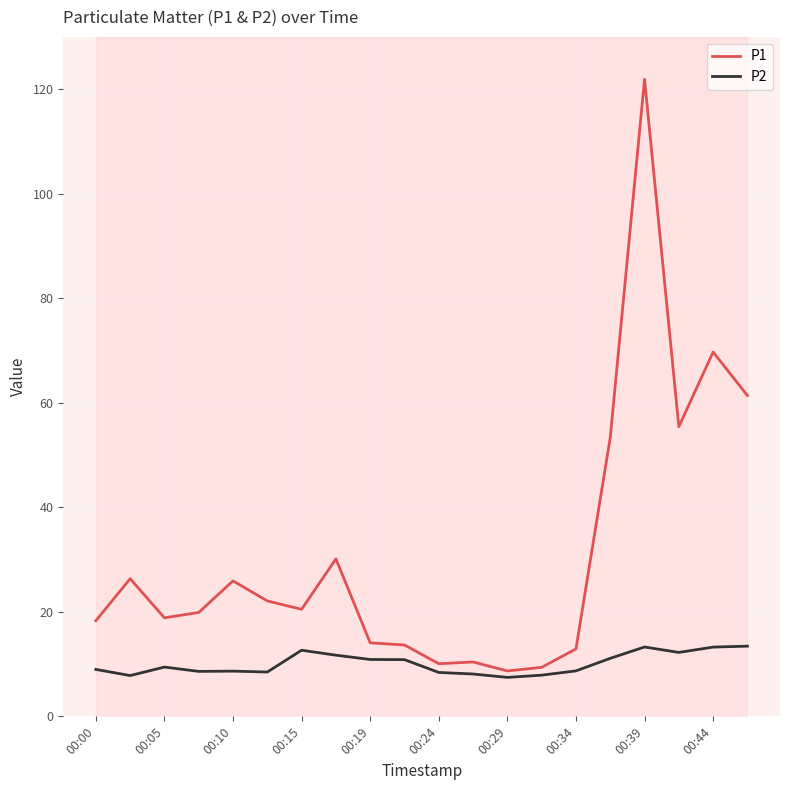

What are all the series names shown in the legend?

P1, P2